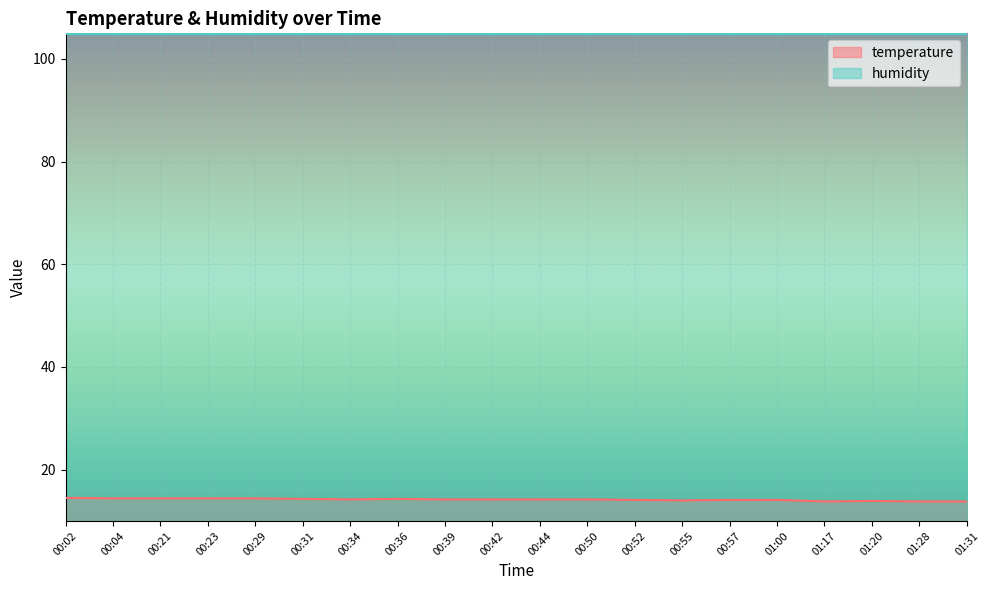

Reading left to right, extract all data points from this chart.

00:02=14.5	00:04=14.4	00:21=14.4	00:23=14.4	00:29=14.4	00:31=14.3	00:34=14.2	00:36=14.3	00:39=14.2	00:42=14.2	00:44=14.2	00:50=14.2	00:52=14.1	00:55=14.0	00:57=14.1	01:00=14.1	01:17=13.8	01:20=13.9	01:28=13.8	01:31=13.8